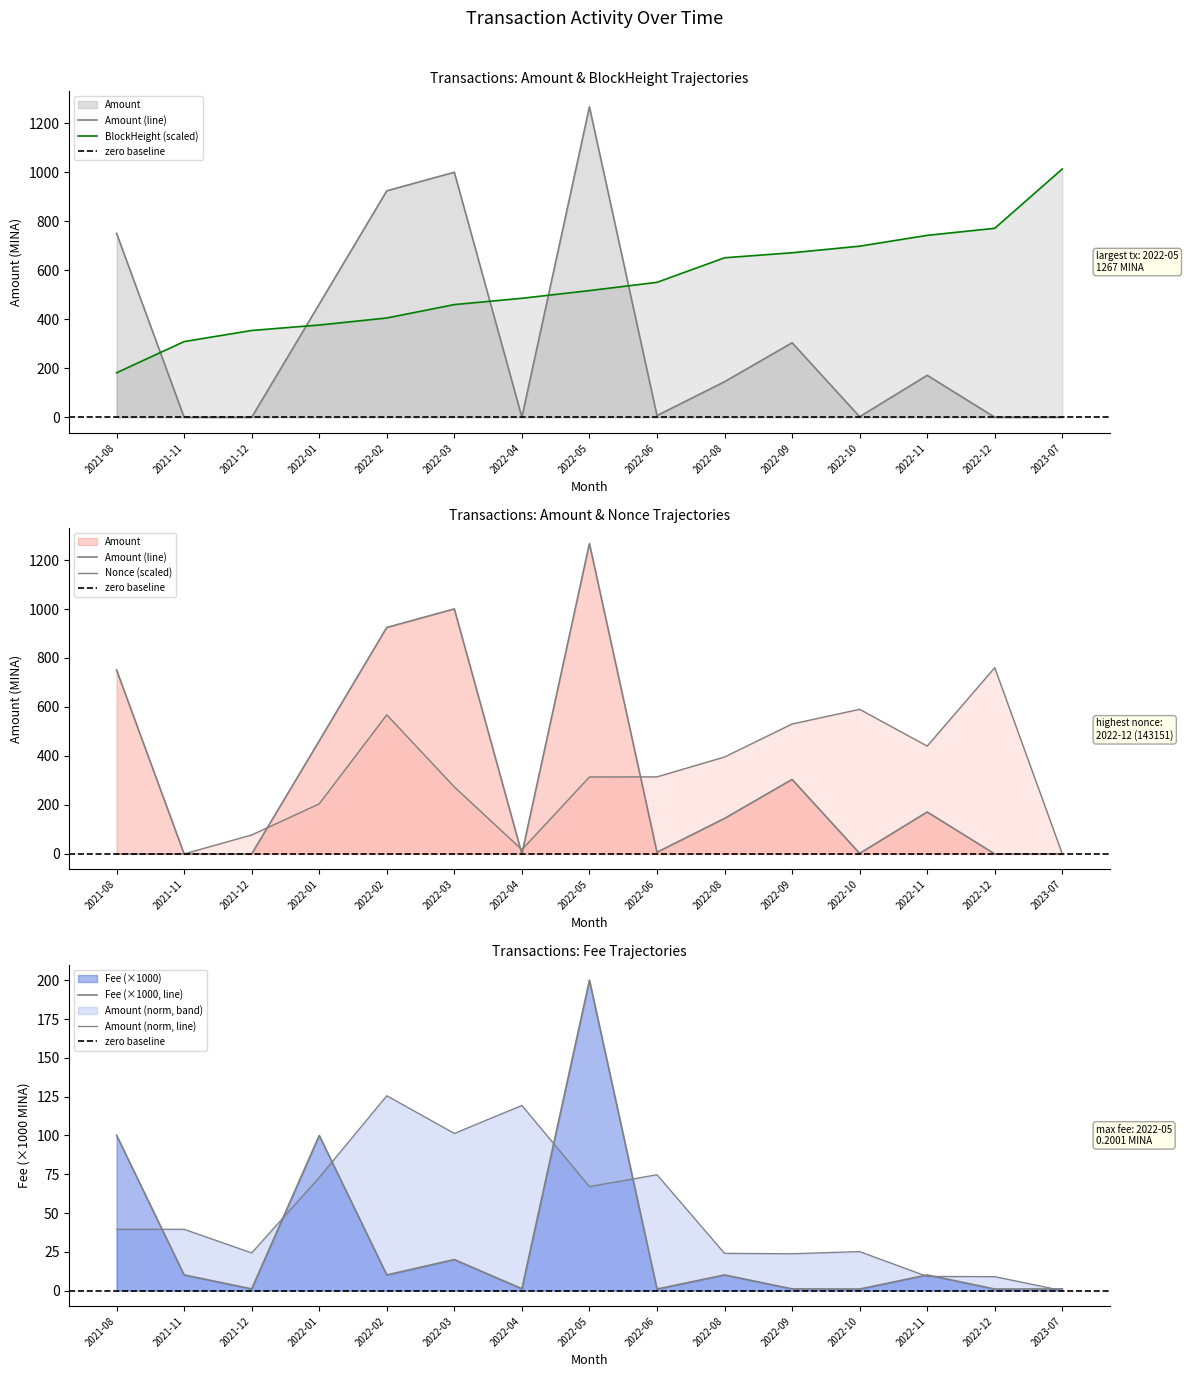

The value of Nonce_scaled at 2023-07 is 0.1. True or false?

True